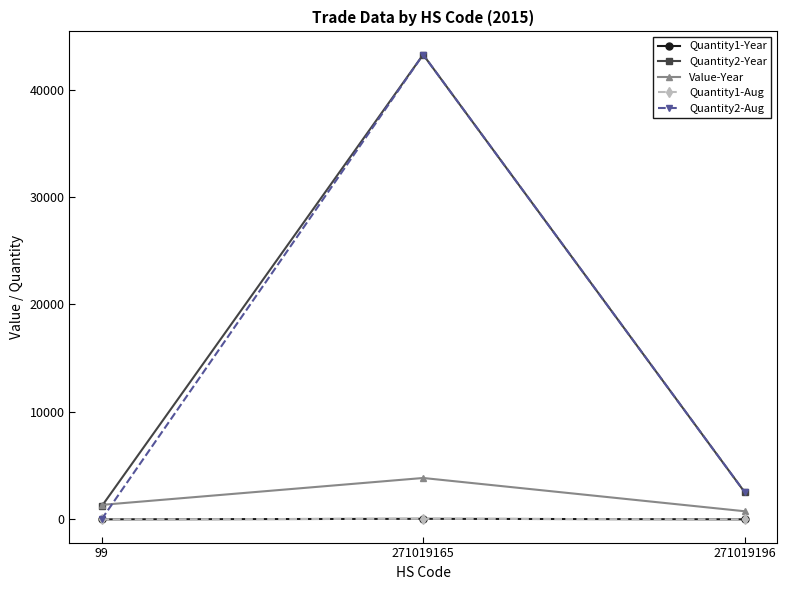

Which category has the highest value in the Quantity2-Aug series?

271019165